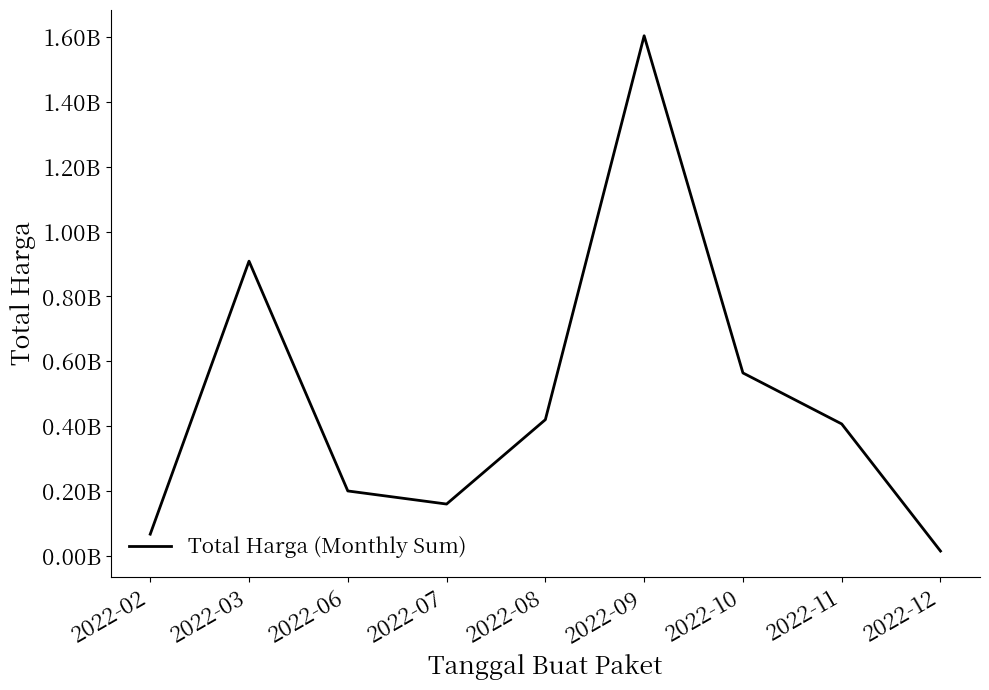

Which label corresponds to the largest value in the chart?

2022-09